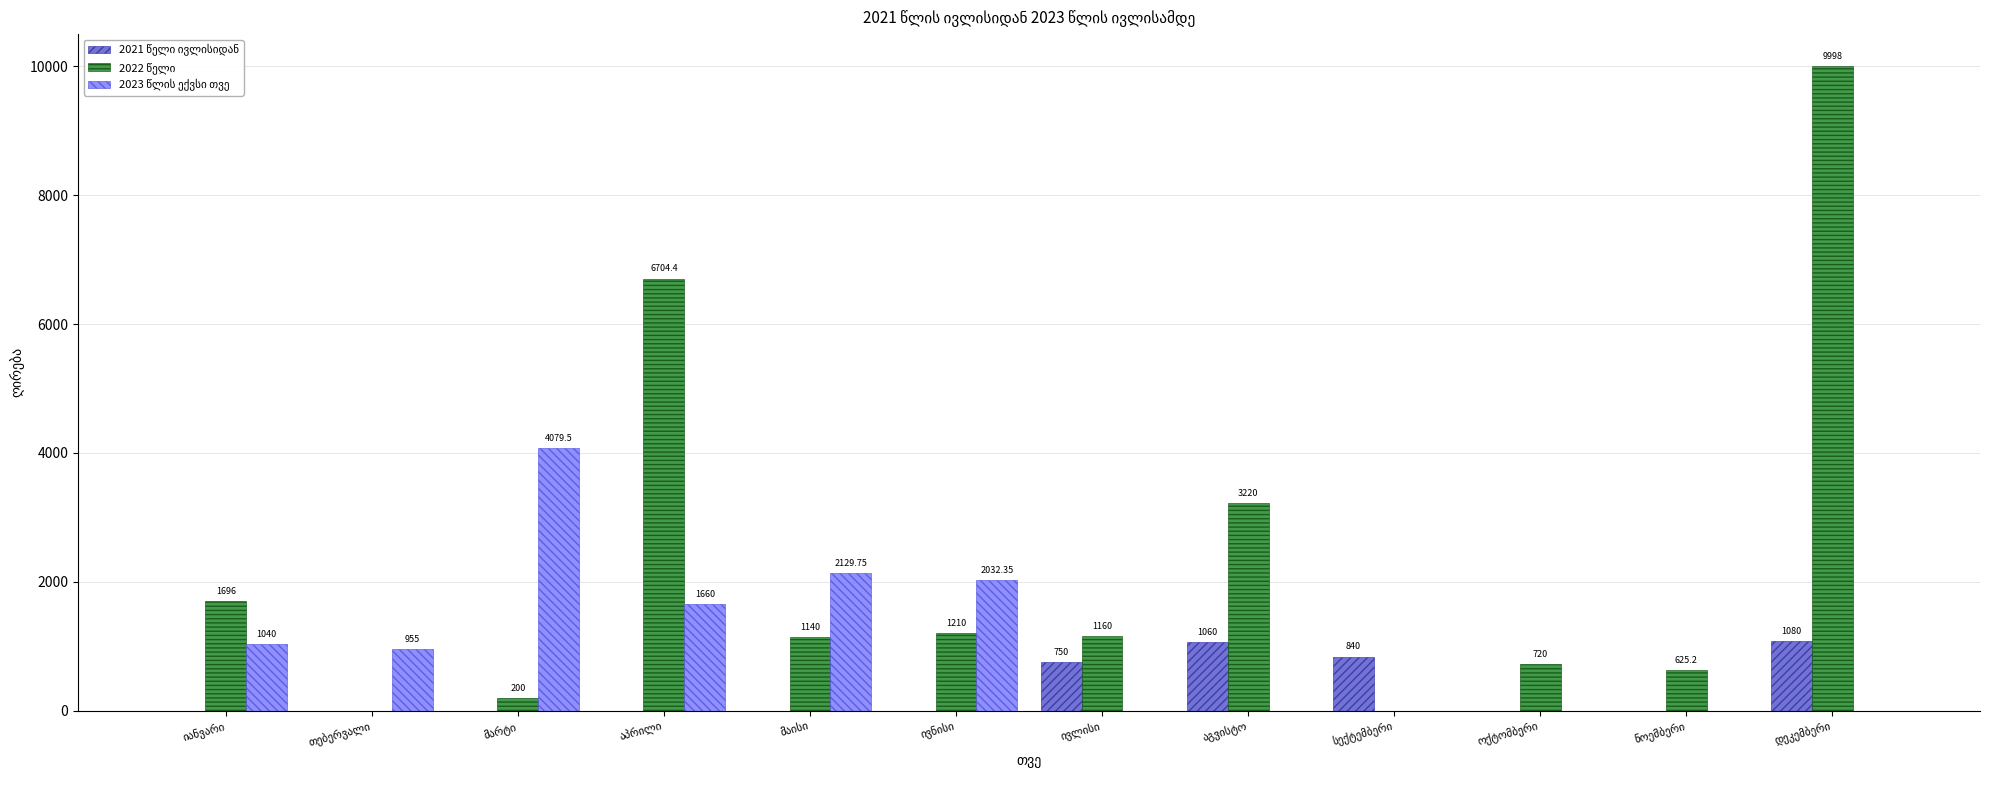

Which label corresponds to the smallest value in the chart?

იანვარი